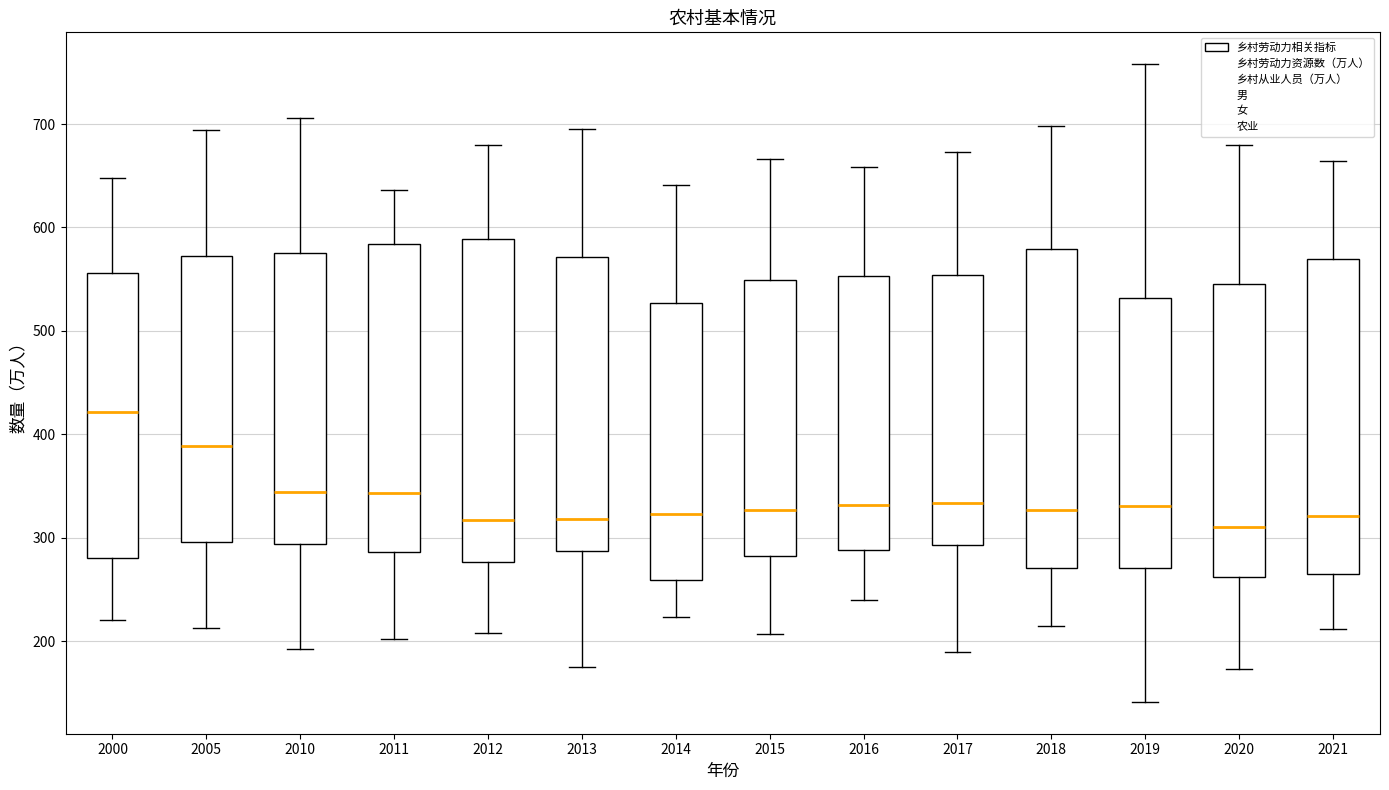

Where is the upper edge of the box at x = 2005 on the y-axis? The values are not printed on the chart, so give them approximately, as read against the axis.

570